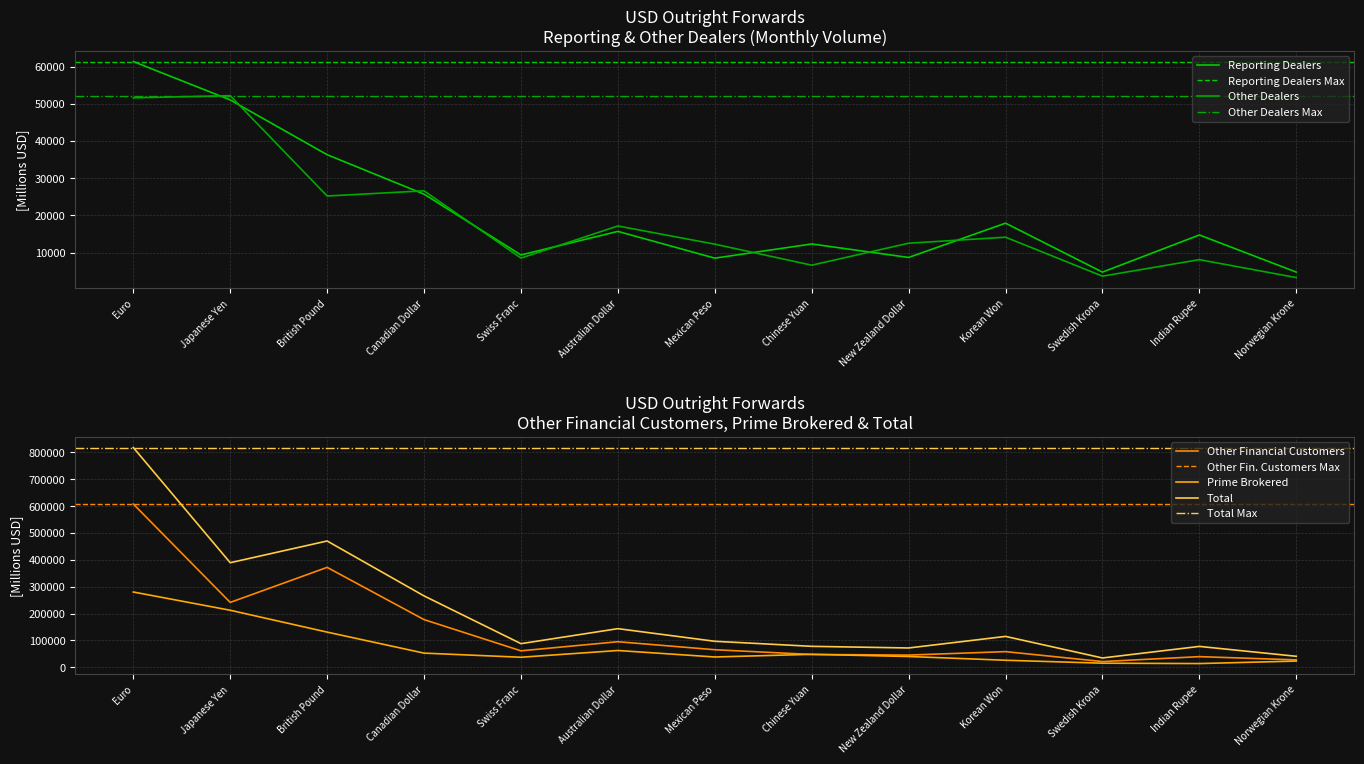

Reading left to right, transcribe all the data shown in this chart.

Reporting Dealers: 61341	51036	36325	25727	9402	15728	8541	12351	8728	17939	4790	14768	4795
Other Dealers: 51597	52180	25230	26626	8560	17183	12298	6655	12553	14170	3706	8144	3325
Other Financial Customers: 607586	241537	371908	177538	61409	95270	65487	47870	45551	58431	21466	39794	27699
Prime Brokered: 280255	212402	131061	52858	37532	62630	38497	48434	40299	26360	15411	14031	23290
Total: 817789	389247	470062	265721	88089	143872	96924	78123	72043	115087	34817	77874	41068